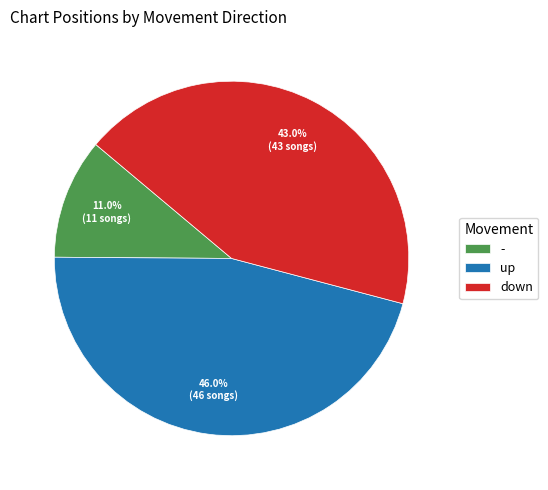

Count the number of slices in the pie.

3